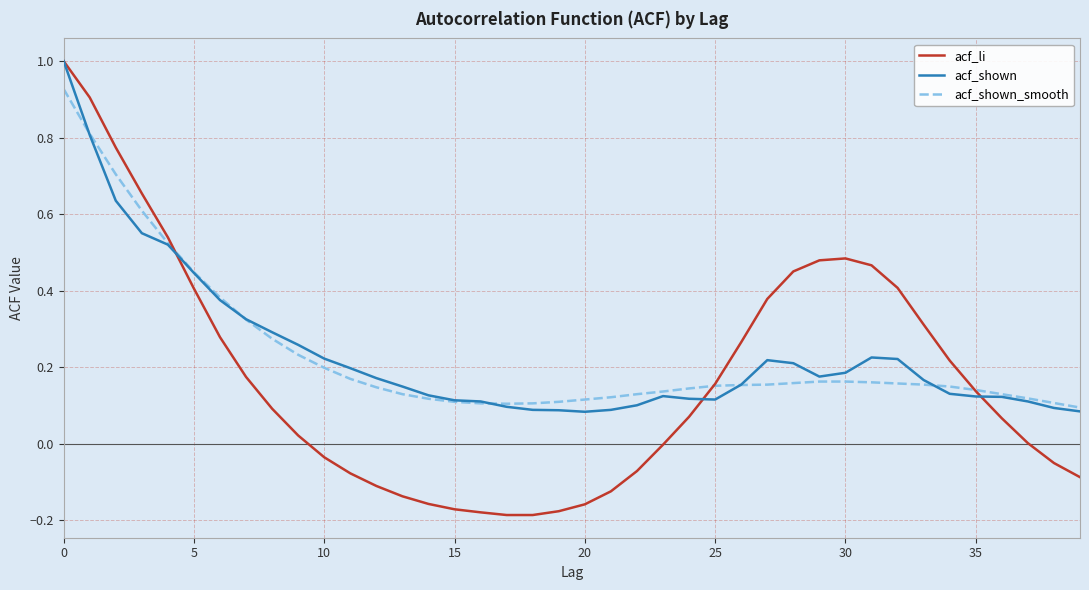

Which series has the largest range (max minus min)?

acf_li